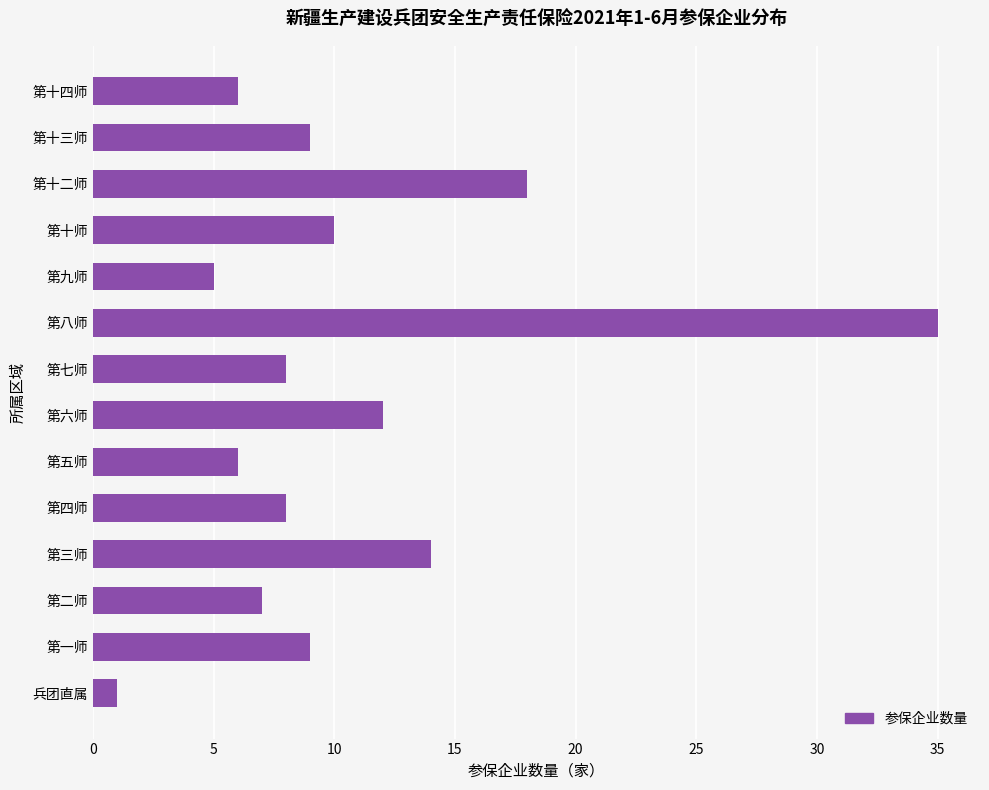

How many bars are there in total?

14